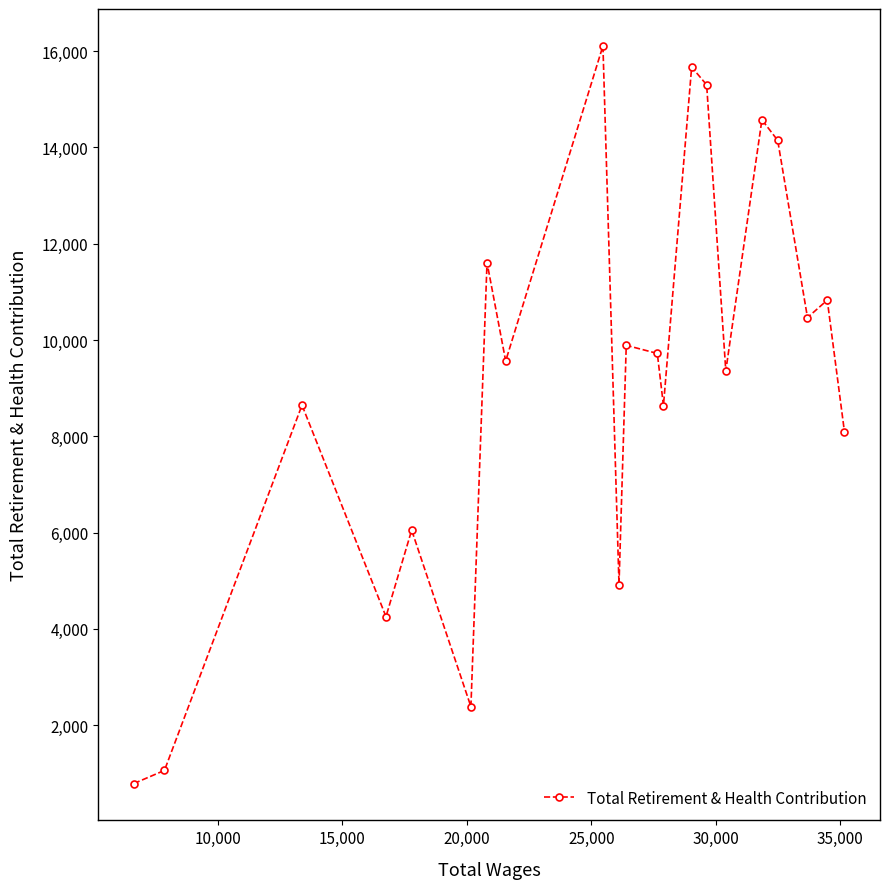

How many interior local peaks (higher than both neighbors) does the data have?

8